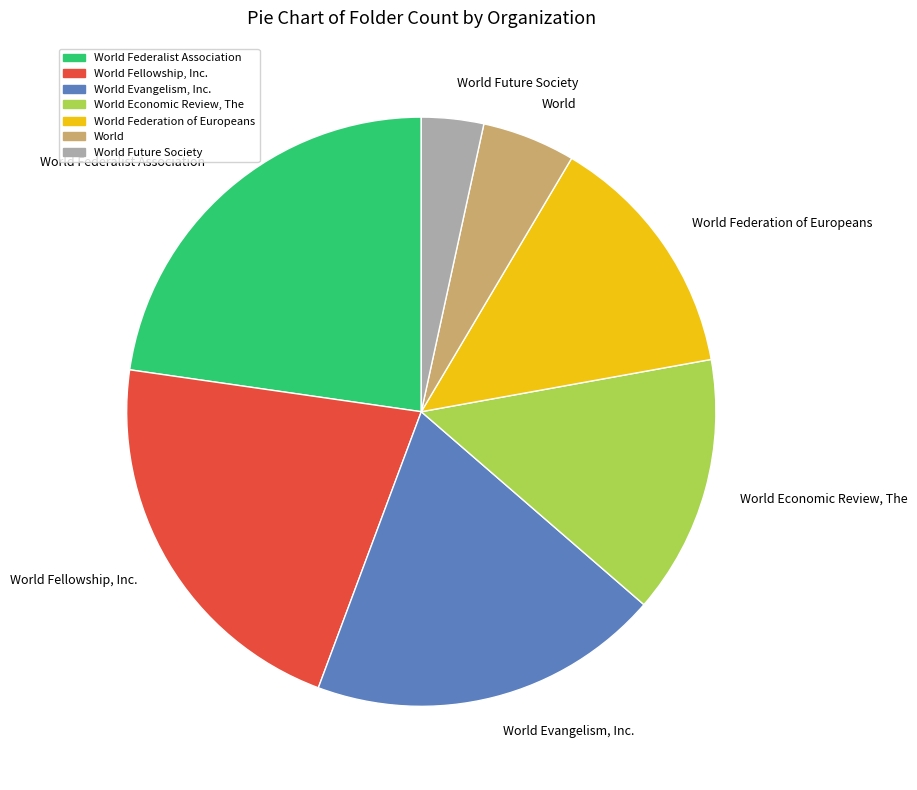

Combined, do World Future Society and World account for over 50%?

No